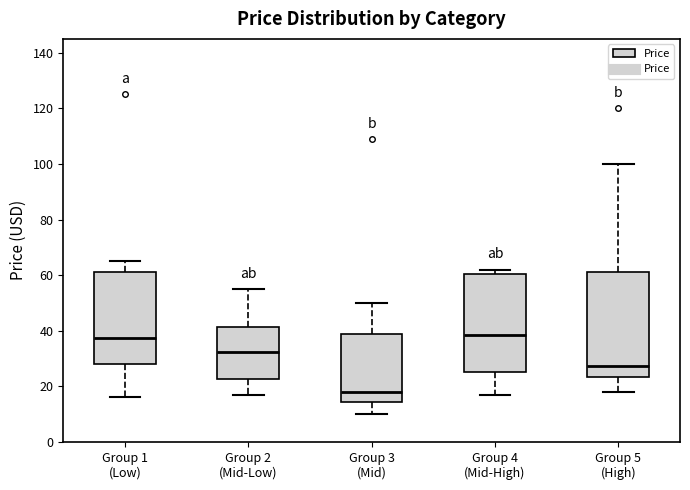

Comparing the boxes themselves (not the whiskers), which one is the tallest?

Group 5 (High)